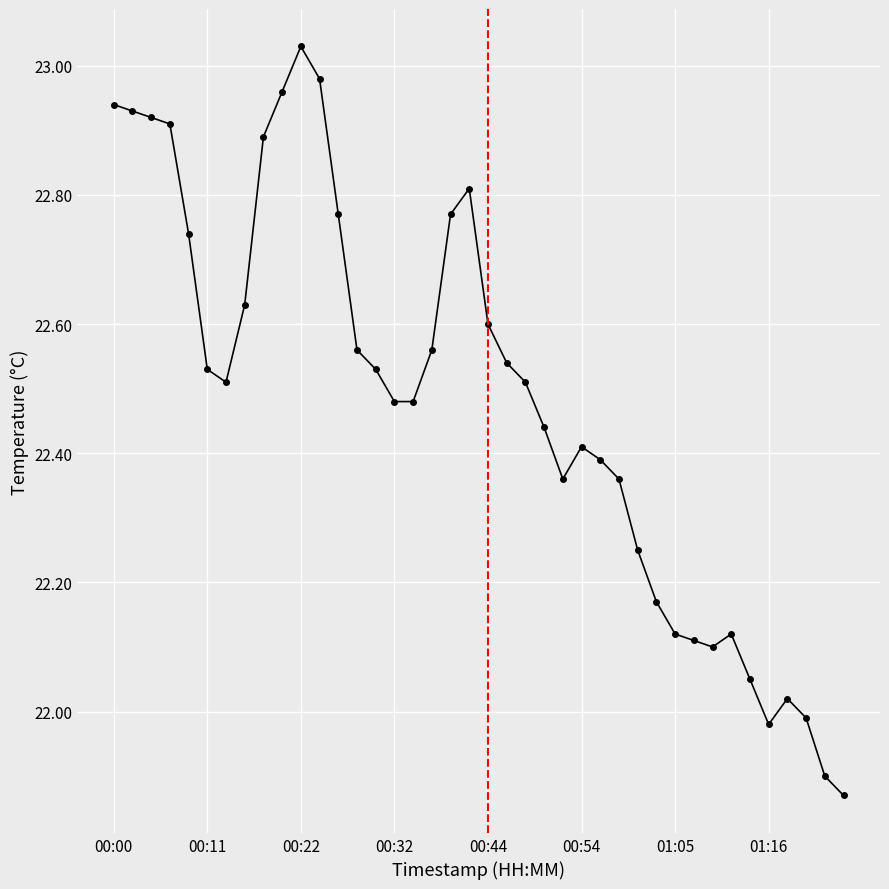

What is the difference between the maximum and minimum values?

1.2